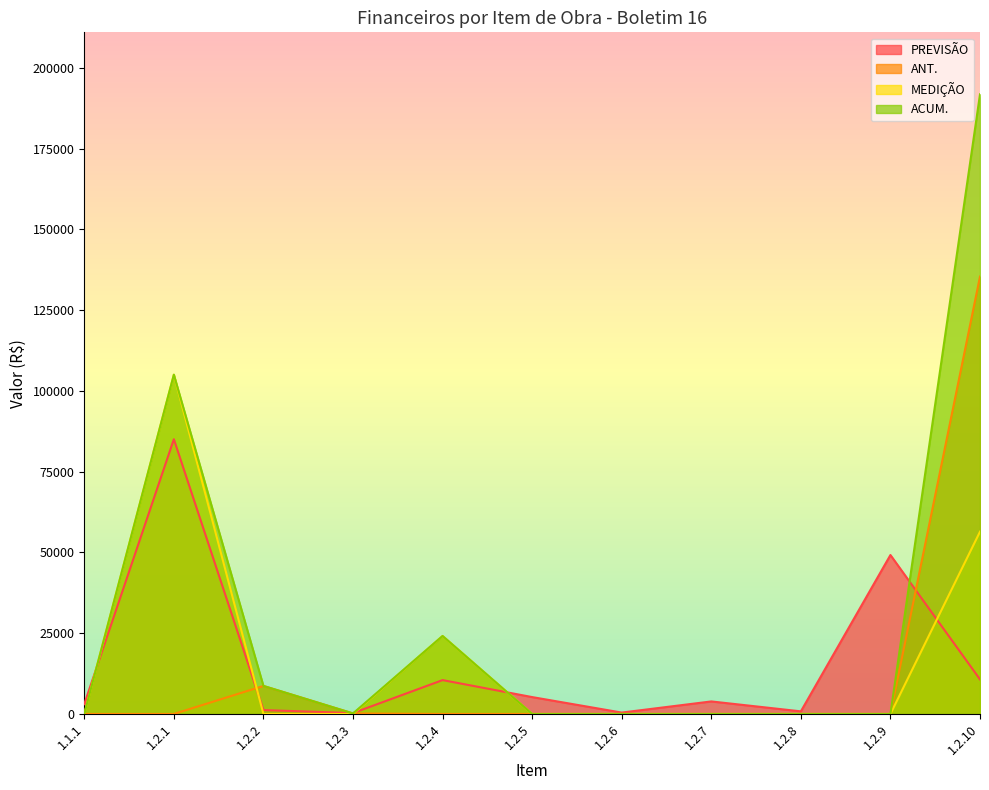

Which series changed the most between 1.2.4 and 1.2.9?

PREVISÃO